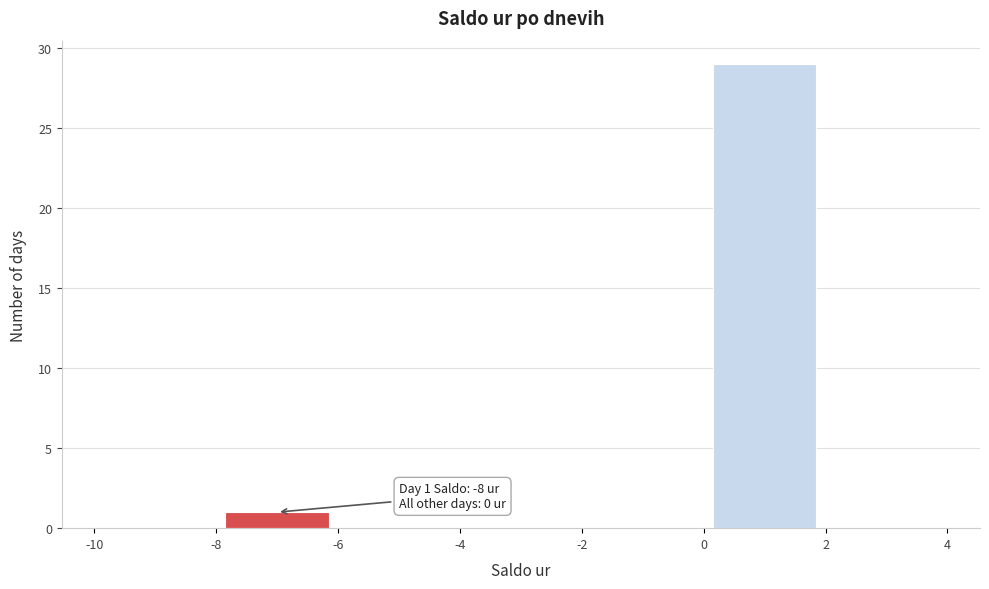

Over which range of the x-axis is the bar tallest?

0 to 2